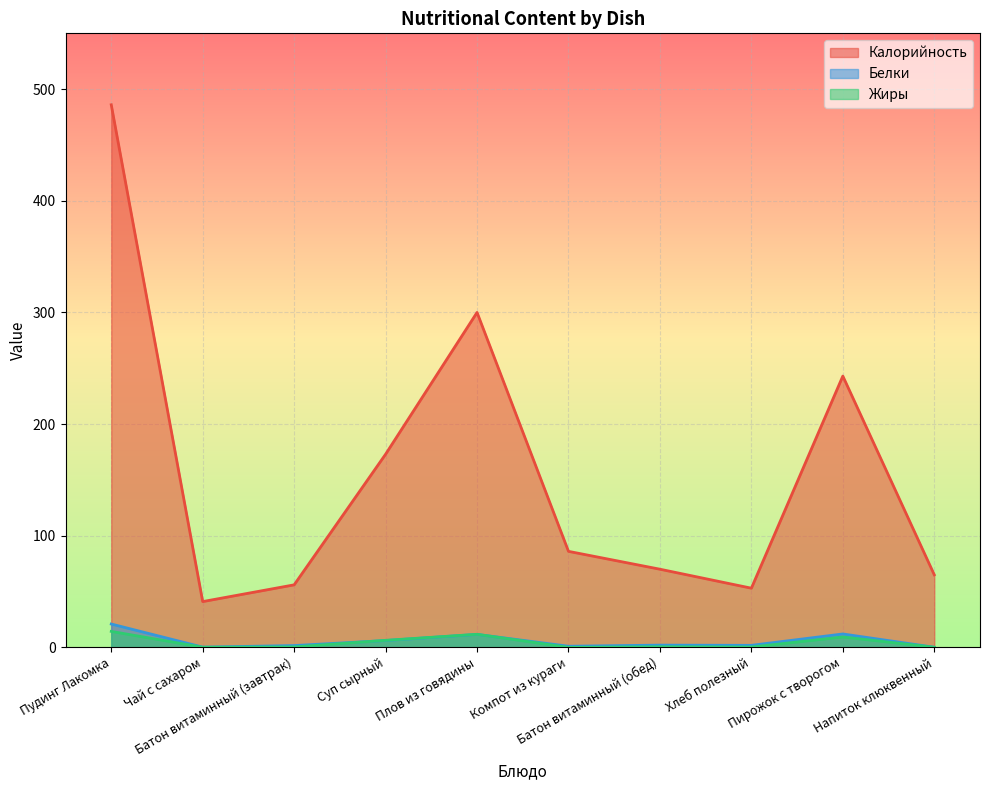

Where do Белки and Жиры first cross each other?

Батон витаминный (завтрак) and Суп сырный